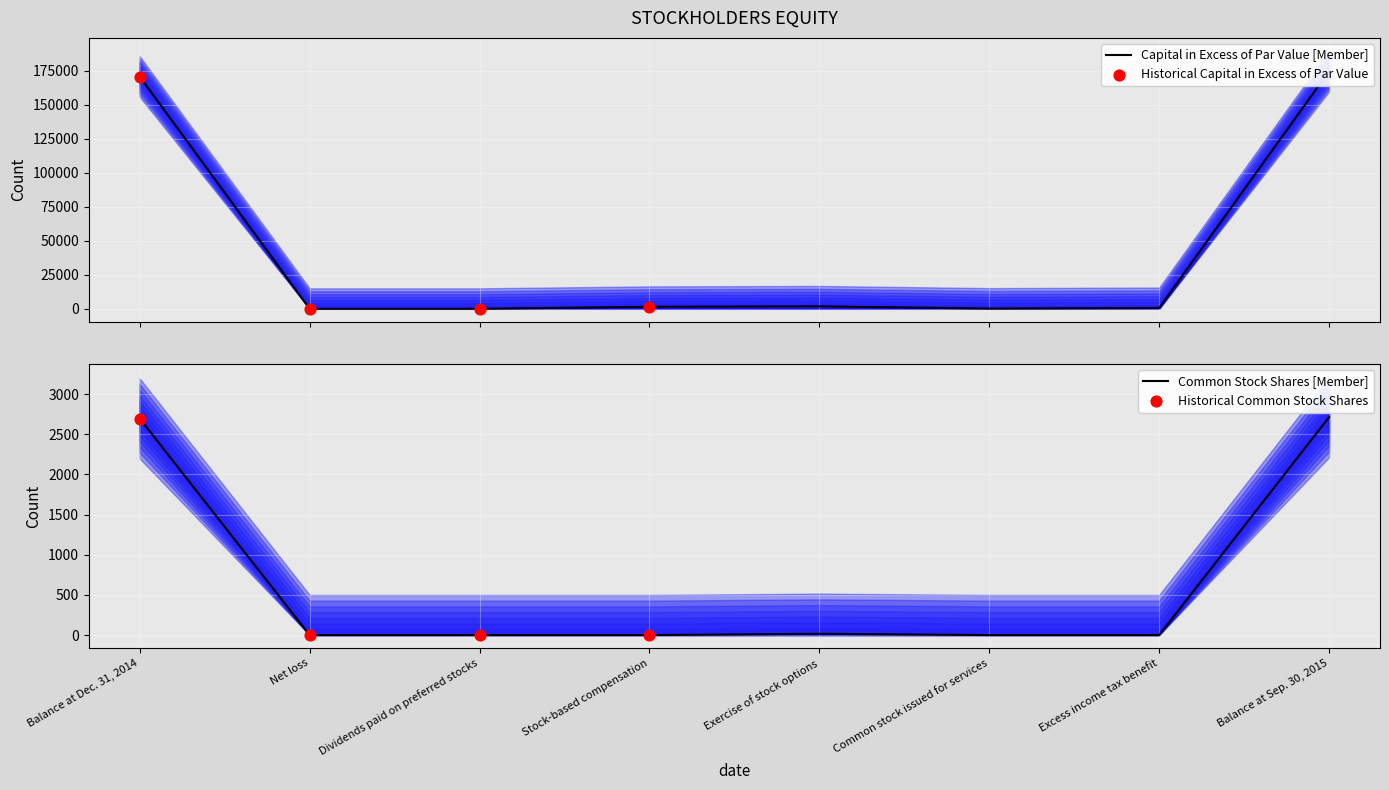

Which series has the largest total across all categories?

Capital in Excess of Par Value [Member]